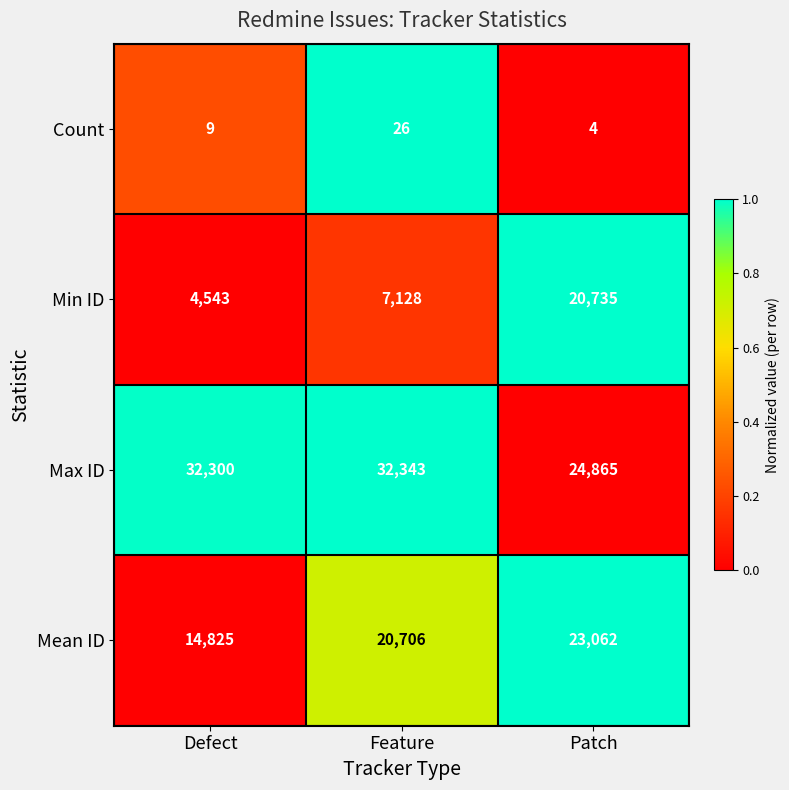

What is the sum of all Min ID values?

32406